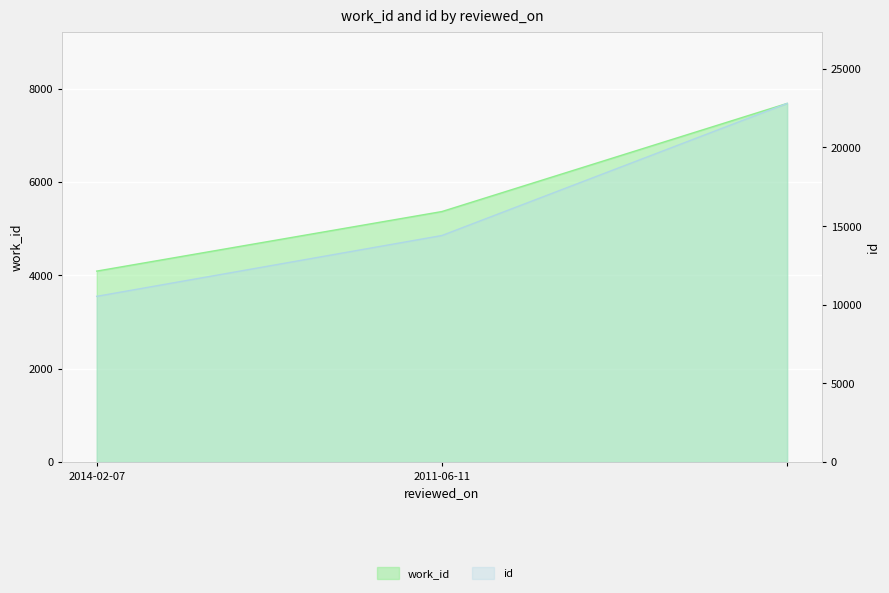

Reading right to left, list all the values displayed in this chart.

work_id: 7682	5366	4090
id: 22803	14404	10536